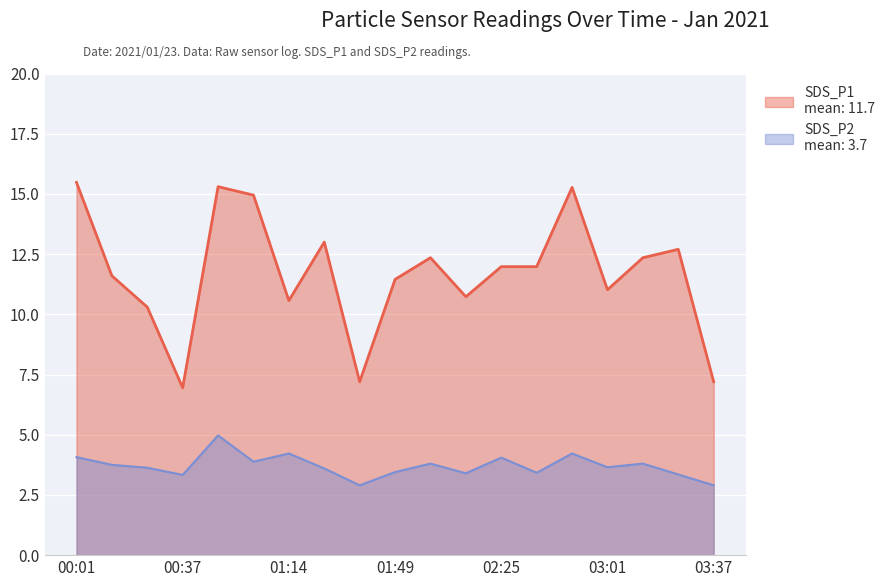

Which label corresponds to the smallest value in the chart?

01:36